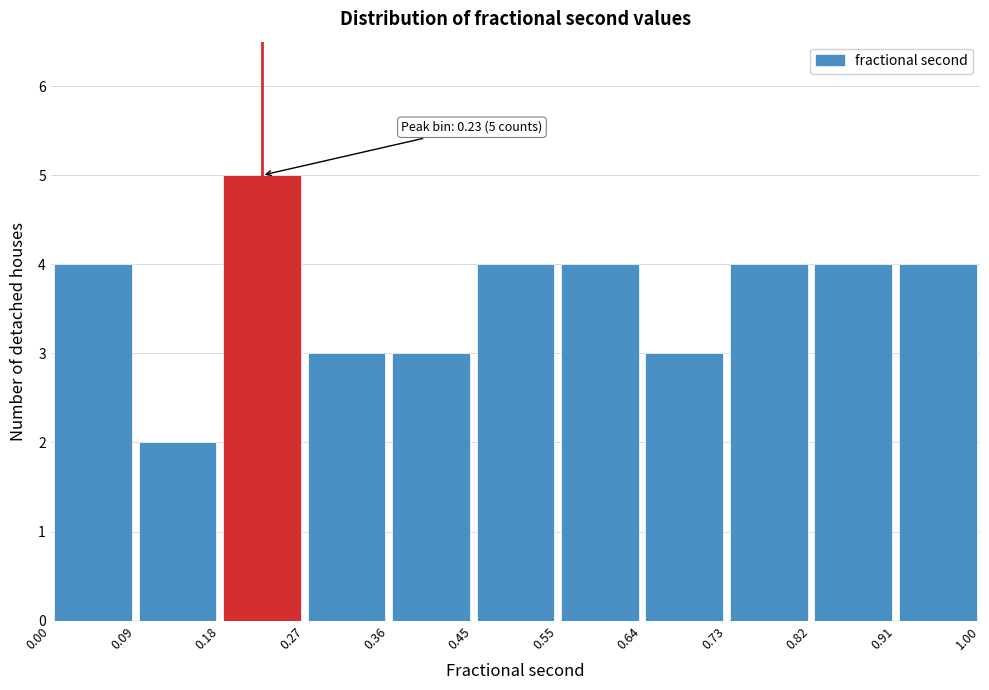

Which range on the x-axis has the tallest bar?

0.18 to 0.27